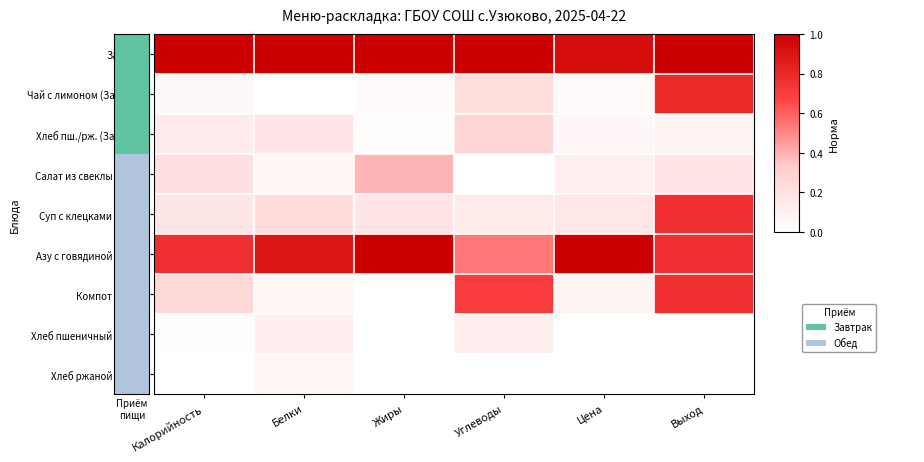

At how many categories does at least one series exceed 0?

6